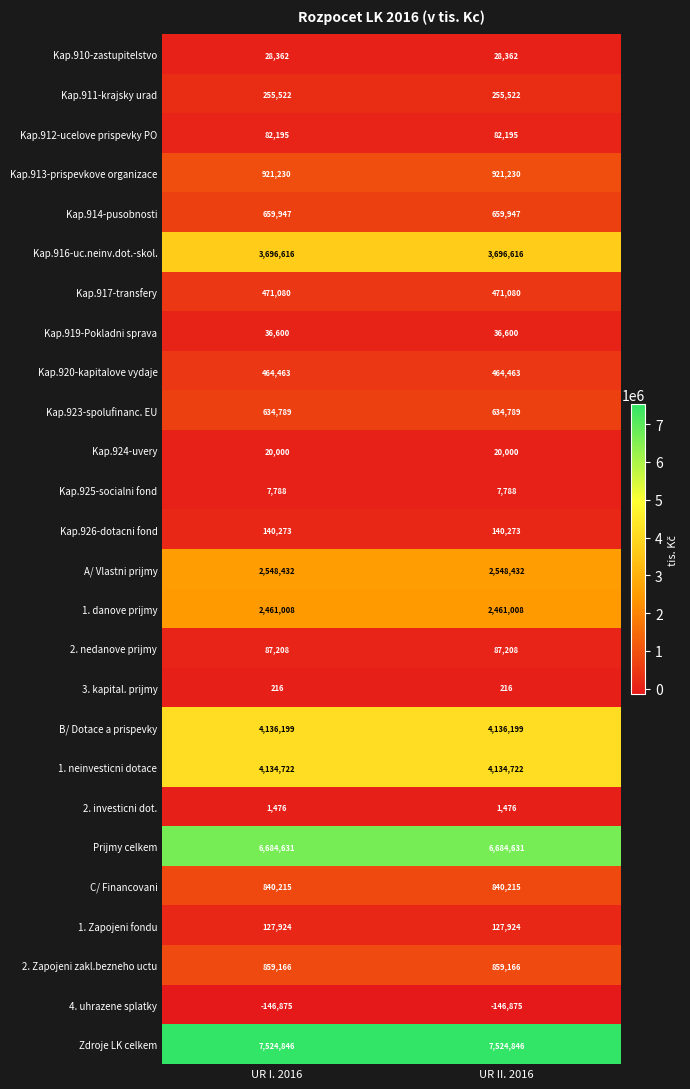

Rank the series by their maximum value, from highest to lowest.

Zdroje LK celkem, Prijmy celkem, B/ Dotace a prispevky, 1. neinvesticni dotace, Kap.916-uc.neinv.dot.-skol., A/ Vlastni prijmy, 1. danove prijmy, Kap.913-prispevkove organizace, 2. Zapojeni zakl.bezneho uctu, C/ Financovani, Kap.914-pusobnosti, Kap.923-spolufinanc. EU, Kap.917-transfery, Kap.920-kapitalove vydaje, Kap.911-krajsky urad, Kap.926-dotacni fond, 1. Zapojeni fondu, 2. nedanove prijmy, Kap.912-ucelove prispevky PO, Kap.919-Pokladni sprava, Kap.910-zastupitelstvo, Kap.924-uvery, Kap.925-socialni fond, 2. investicni dot., 3. kapital. prijmy, 4. uhrazene splatky